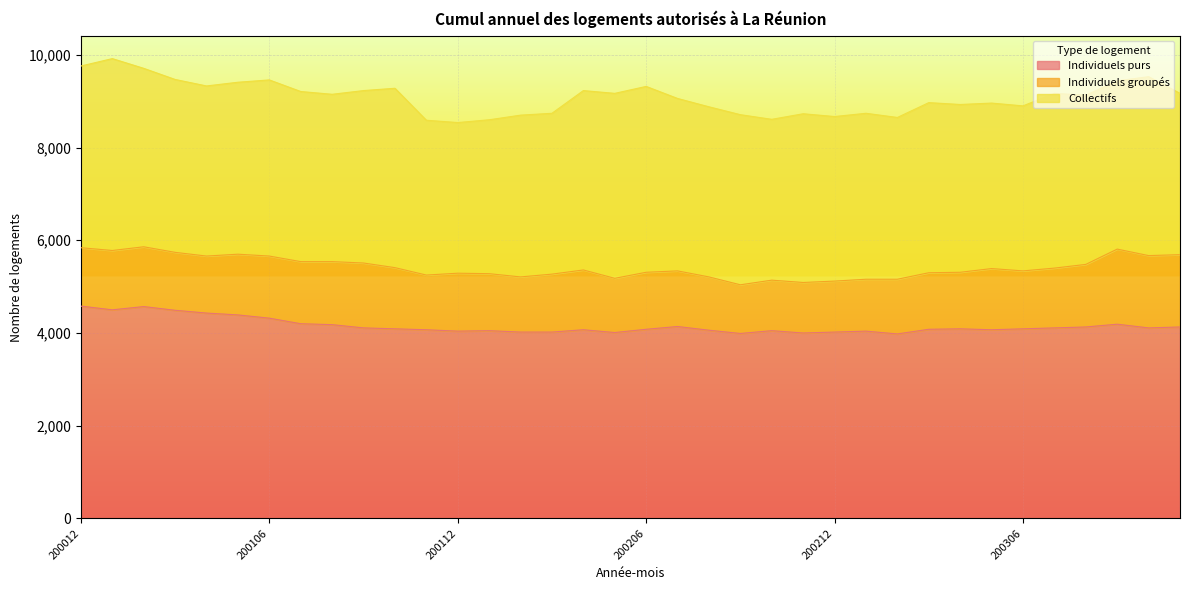

List the series in order of their overall mean, highest first.

Individuels purs, Collectifs, Individuels groupés